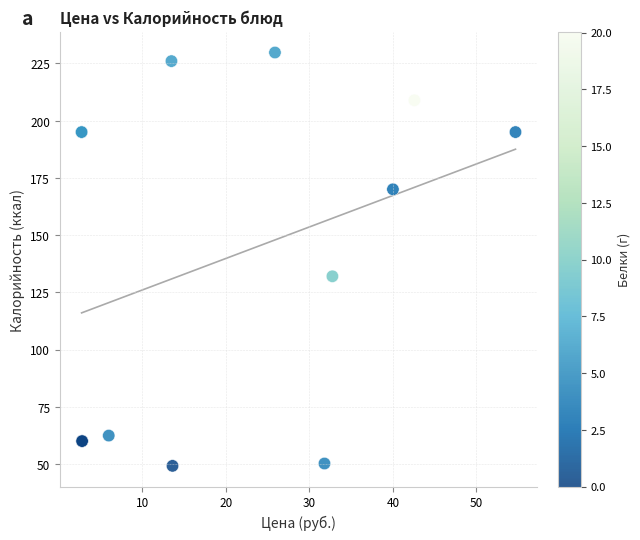

What Y value in the scatter plot is closest to 139?

132.0